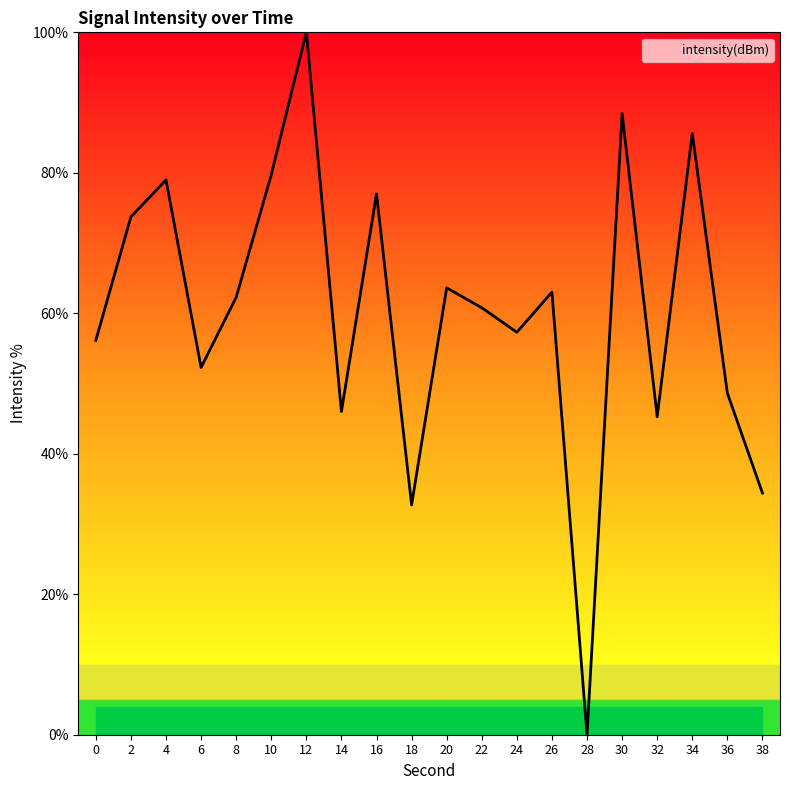

Reading right to left, list all the values displayed in this chart.

38=34.4	36=48.6	34=85.6	32=45.3	30=88.4	28=0.0	26=63.0	24=57.3	22=60.8	20=63.6	18=32.7	16=77.0	14=46.0	12=100.0	10=79.7	8=62.3	6=52.3	4=79.0	2=73.7	0=56.1